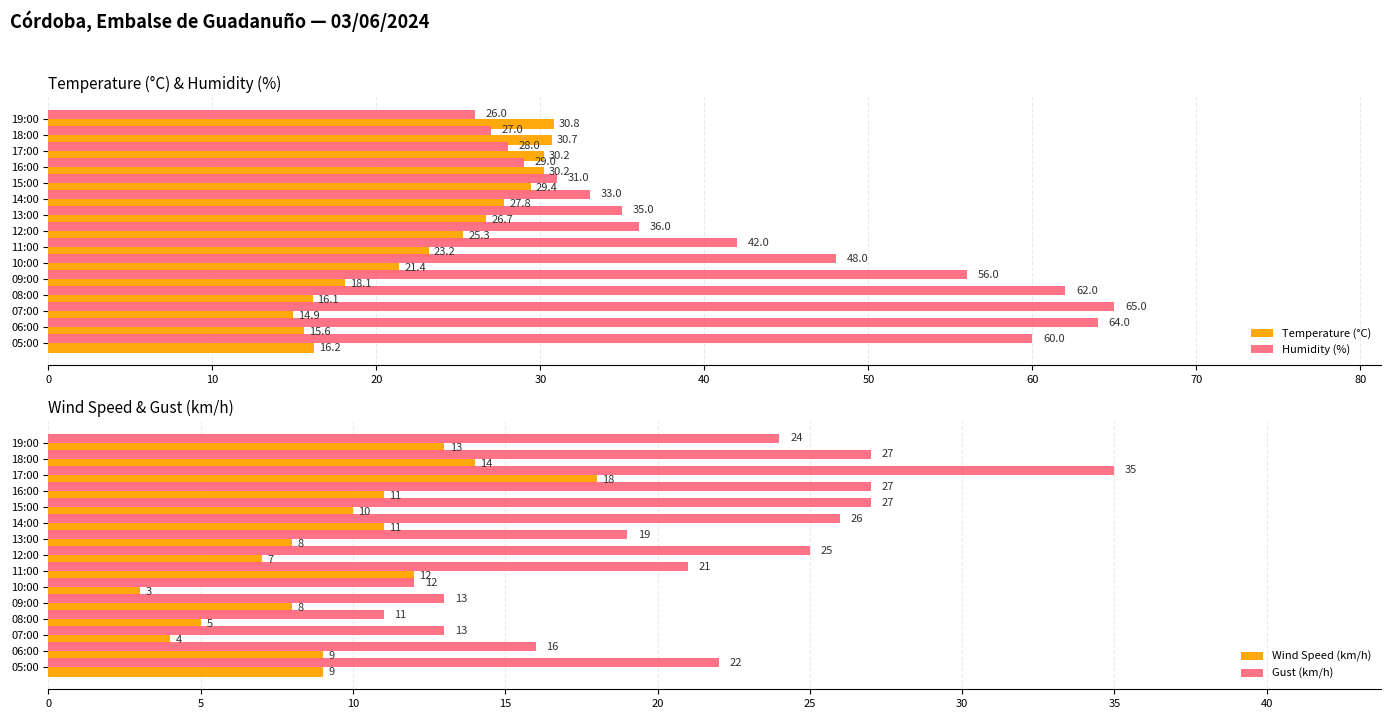

What is the highest value of the Wind Speed (km/h) series?

18